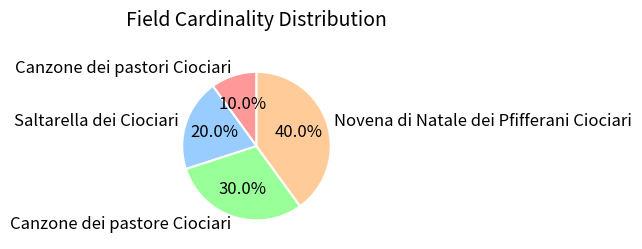

Combined, what portion of the pie is Novena di Natale dei Pfifferani Ciociari and Canzone dei pastori Ciociari?

50.0%